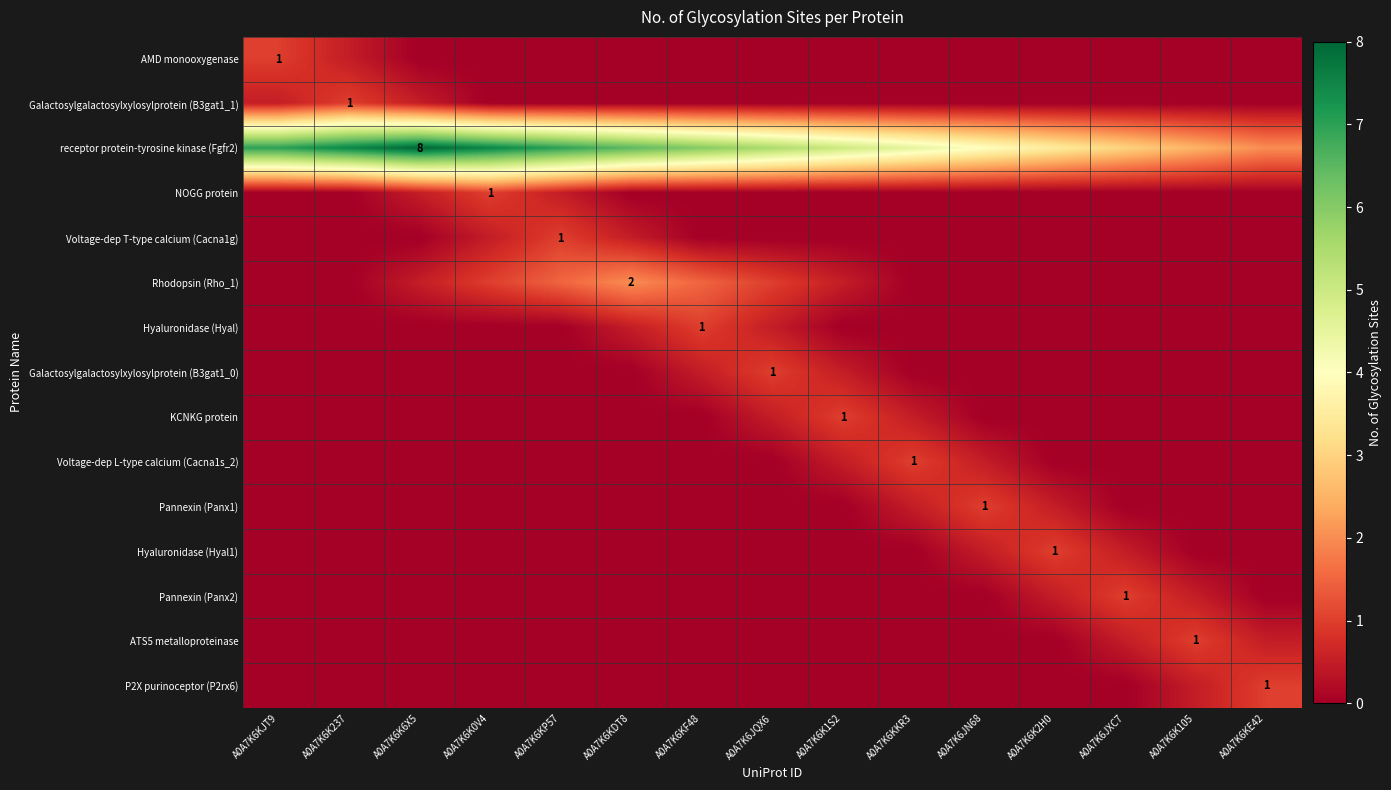

How many series are shown in this chart?

15